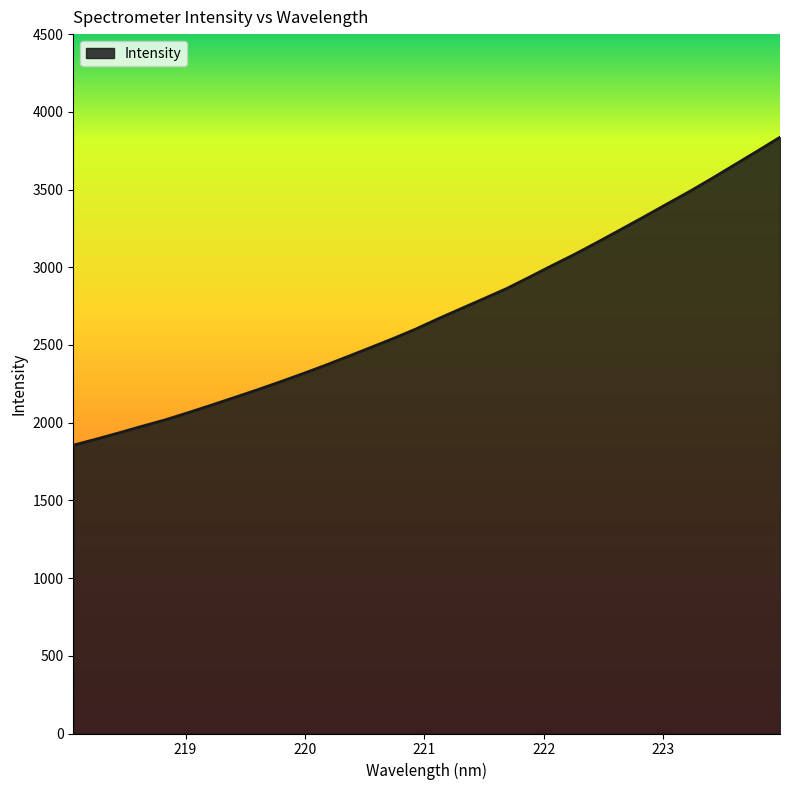

What is the smallest value displayed?

1855.0